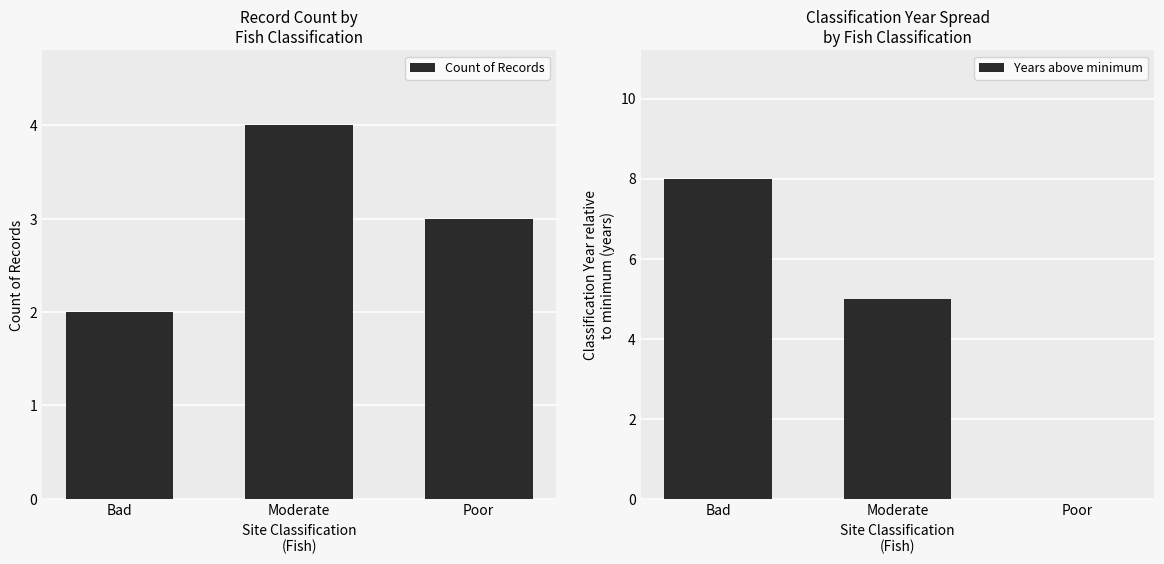

What is the difference between the second highest and minimum values in the Count of Records series?

1